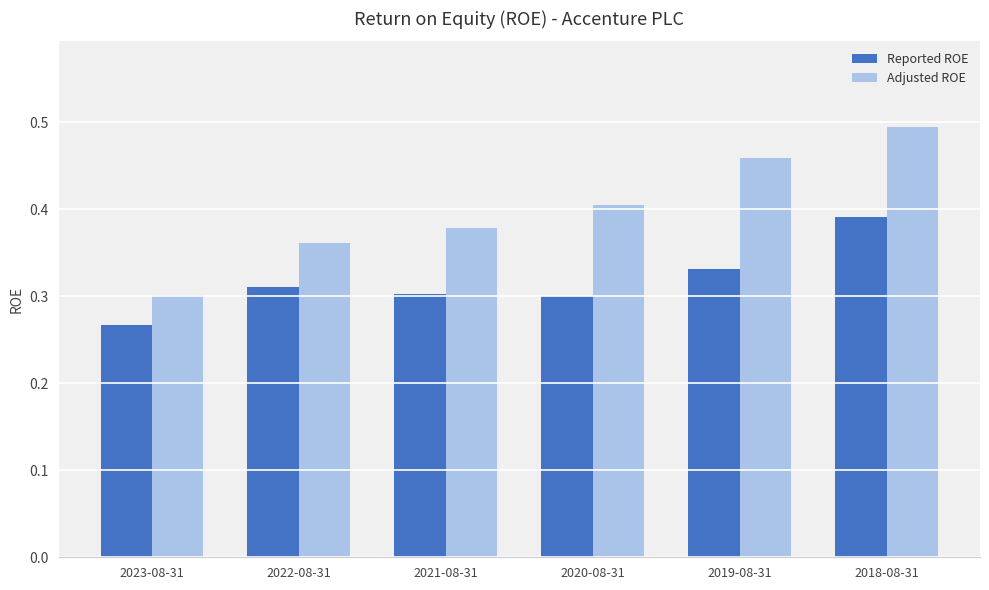

How many Adjusted ROE values are between 0 and 1?

6